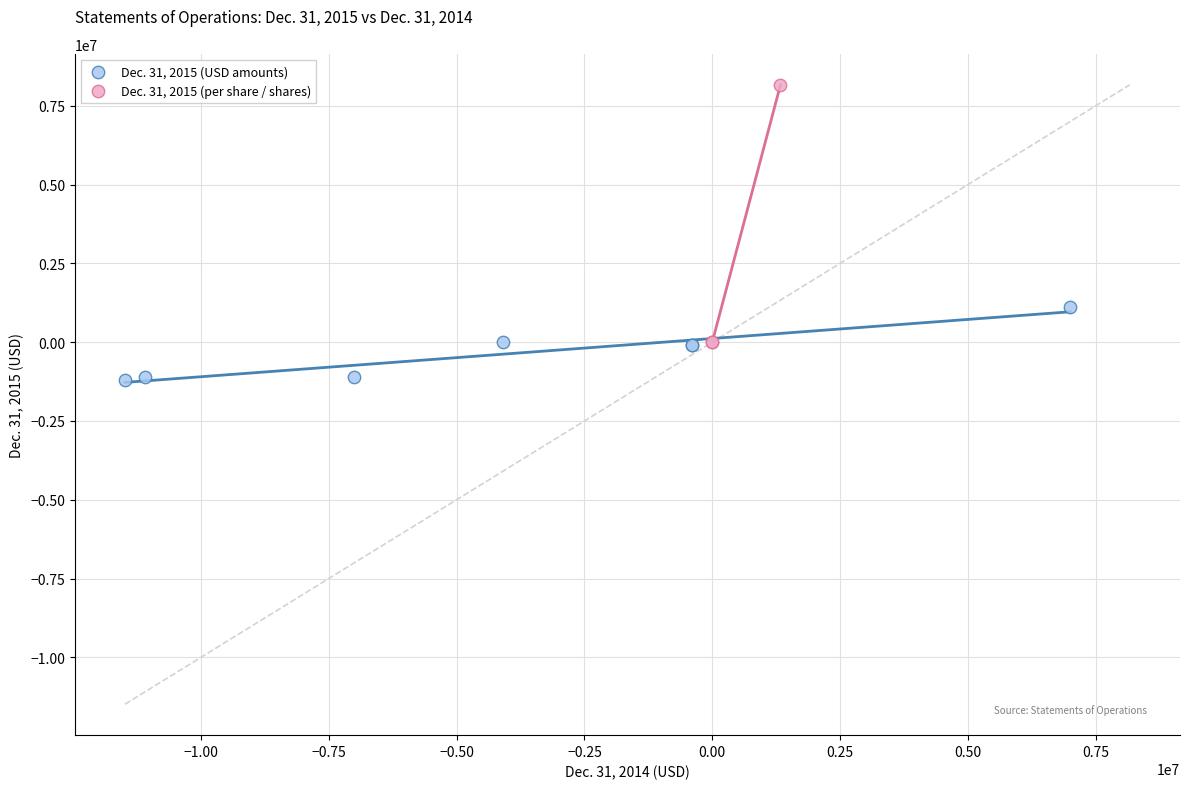

Which series reaches the maximum Y coordinate?

Dec. 31, 2015 (per share / shares)